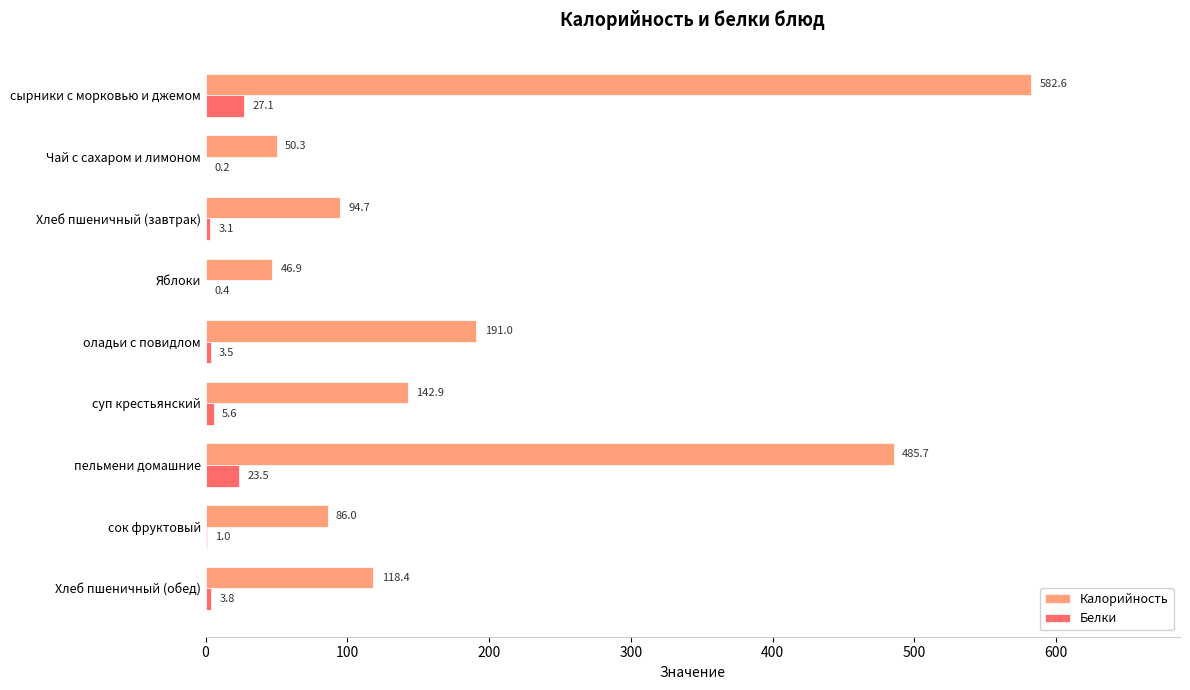

Is it true that Калорийность equals 146.6 at сок фруктовый?

False